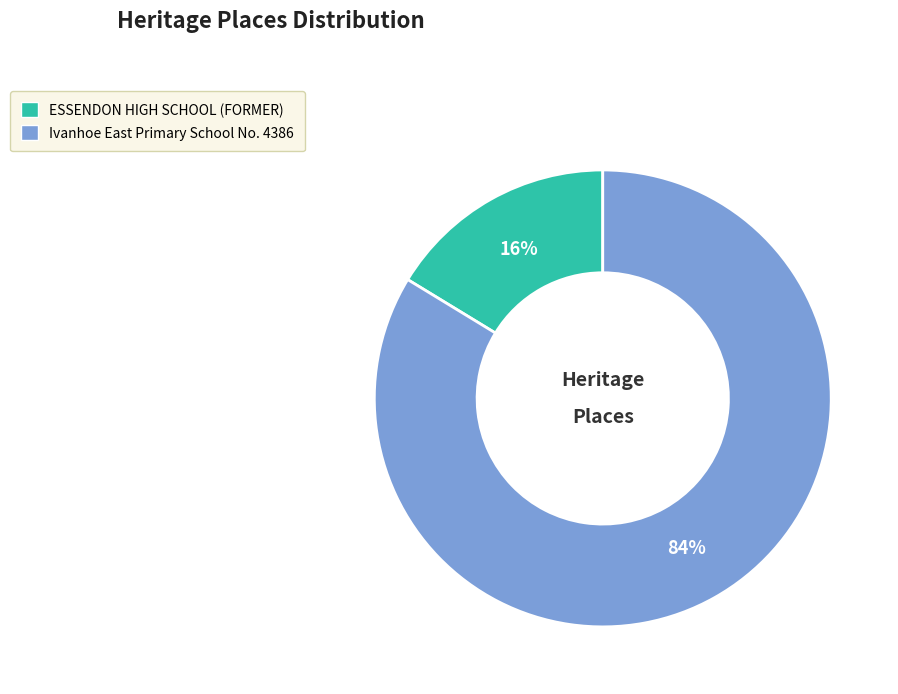

To the nearest percent, what portion does Ivanhoe East Primary School No. 4386 represent?

84%